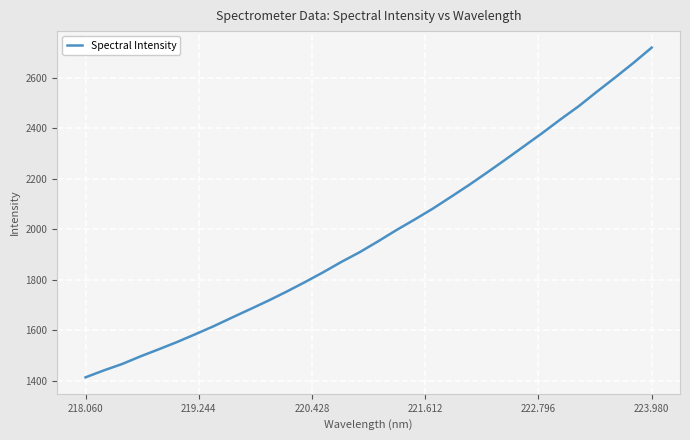

What is the minimum value shown in the chart?

1414.6